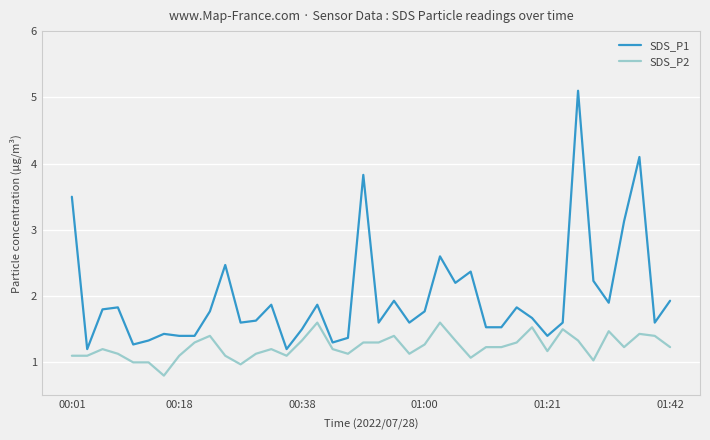

List the series in order of their overall mean, highest first.

SDS_P1, SDS_P2